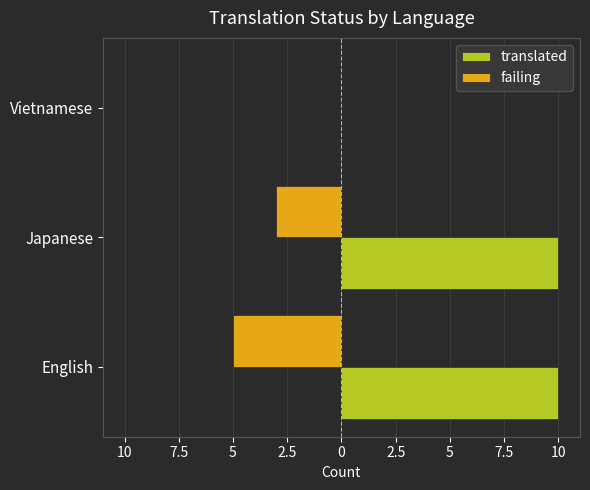

What are all the series names shown in the legend?

translated, failing